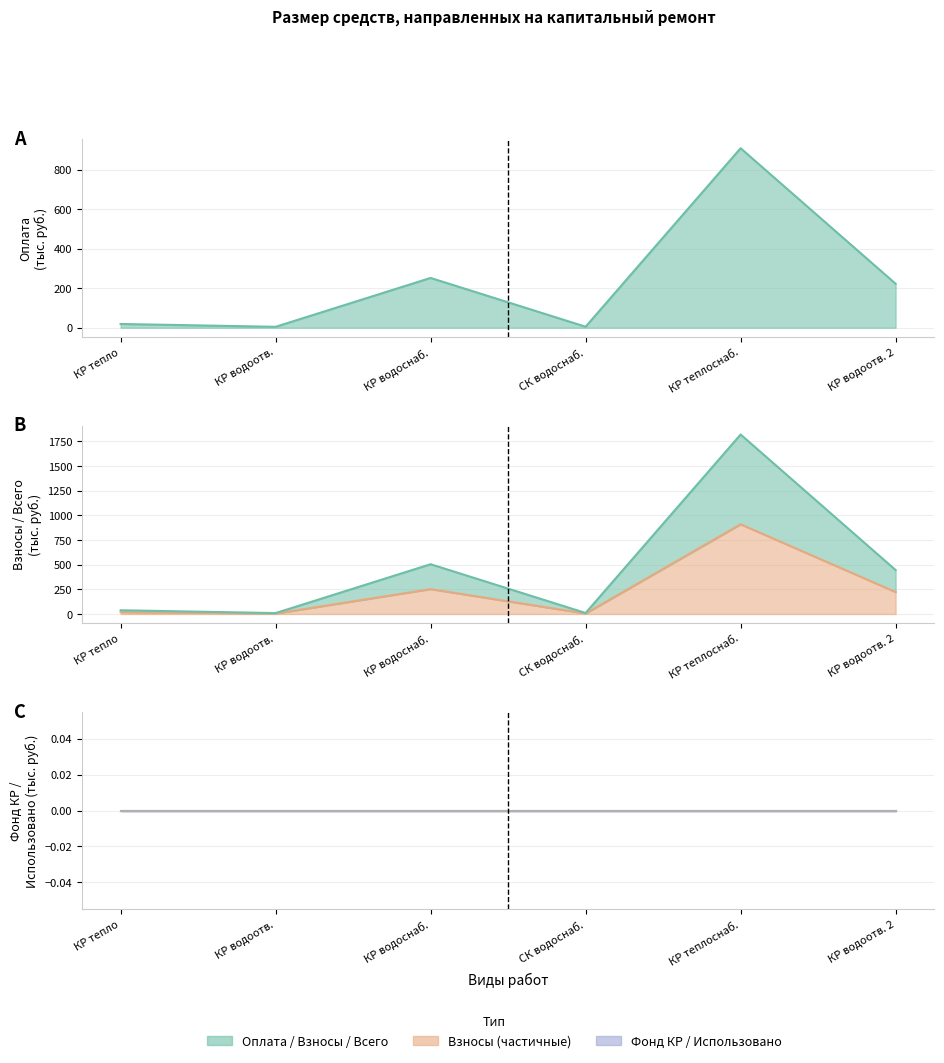

What is the difference between the Оплата (col_14) values at КР водоотв. 2 and СК водоснаб.?

217.4